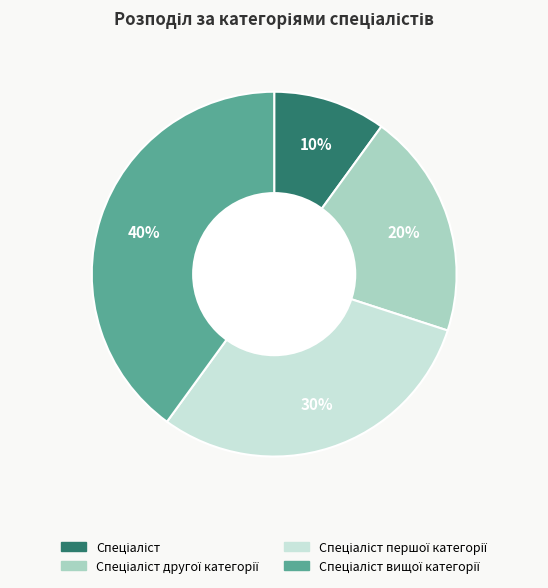

Does any single category account for the majority?

No